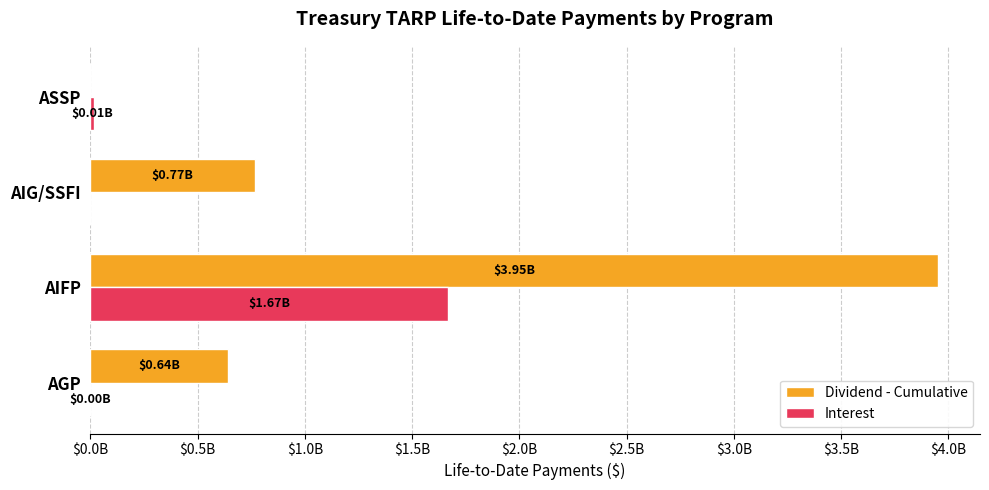

What are all the series names shown in the legend?

Dividend - Cumulative, Interest